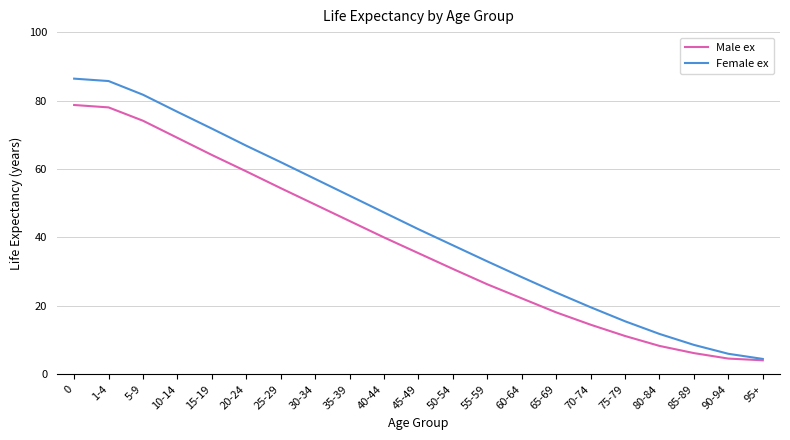

What is the sum of the Female ex values at 15-19 and 60-64?

100.2